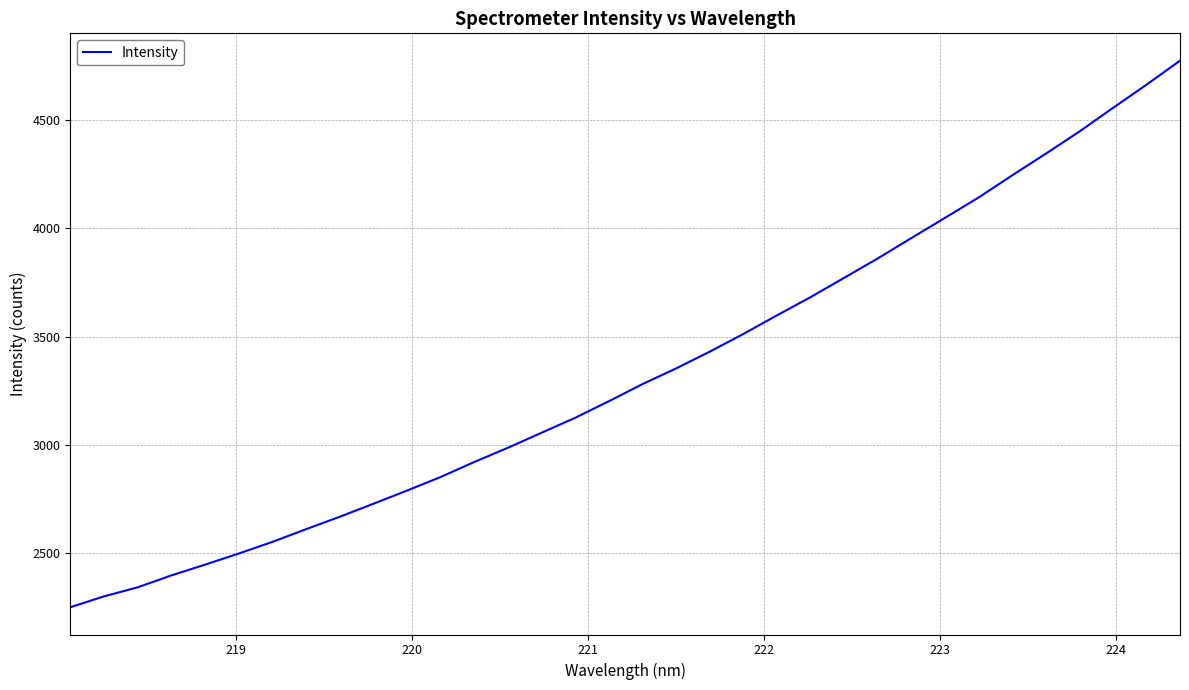

Reading left to right, extract all data points from this chart.

2250.8	2300.9	2342.7	2397.7	2447.2	2498.5	2552.2	2610.8	2668.1	2728.0	2789.0	2851.7	2920.9	2986.6	3055.9	3125.0	3201.2	3280.3	3352.6	3429.9	3511.7	3597.5	3681.7	3770.7	3860.3	3954.4	4047.5	4141.4	4243.6	4343.5	4445.6	4554.7	4662.1	4773.2